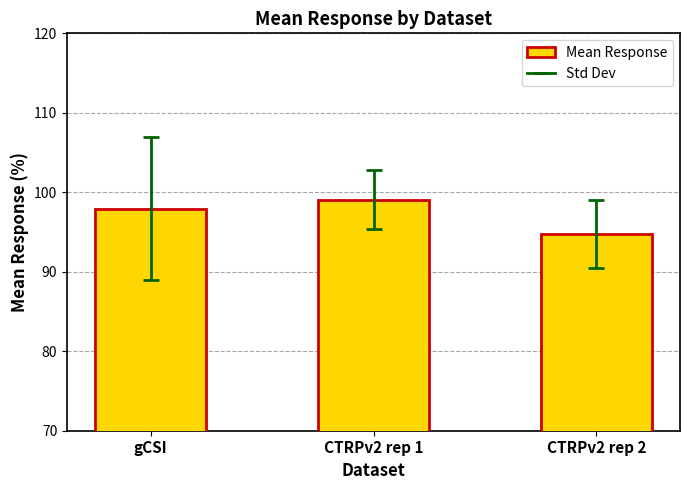

What is the average value?

97.2